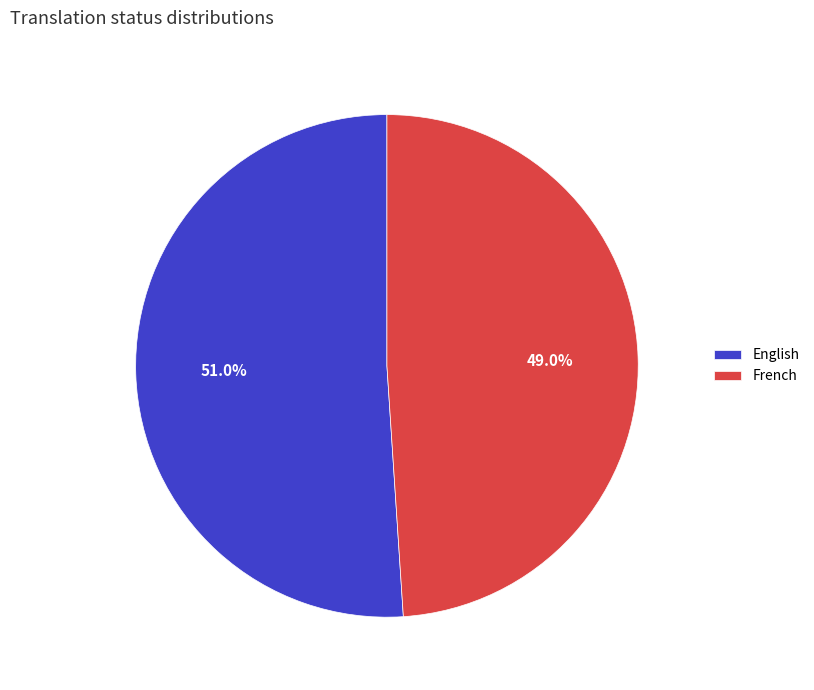

Which category has the smallest portion of the pie?

French